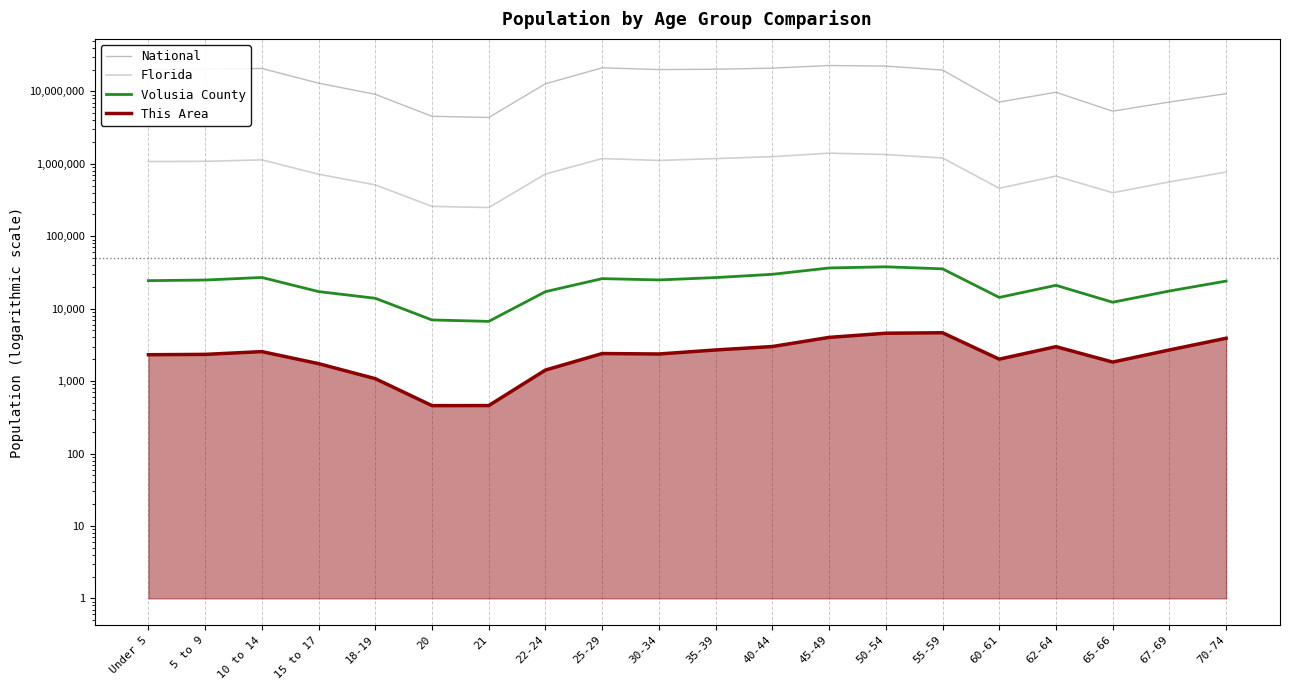

What are all the series names shown in the legend?

National, Florida, Volusia County, This Area